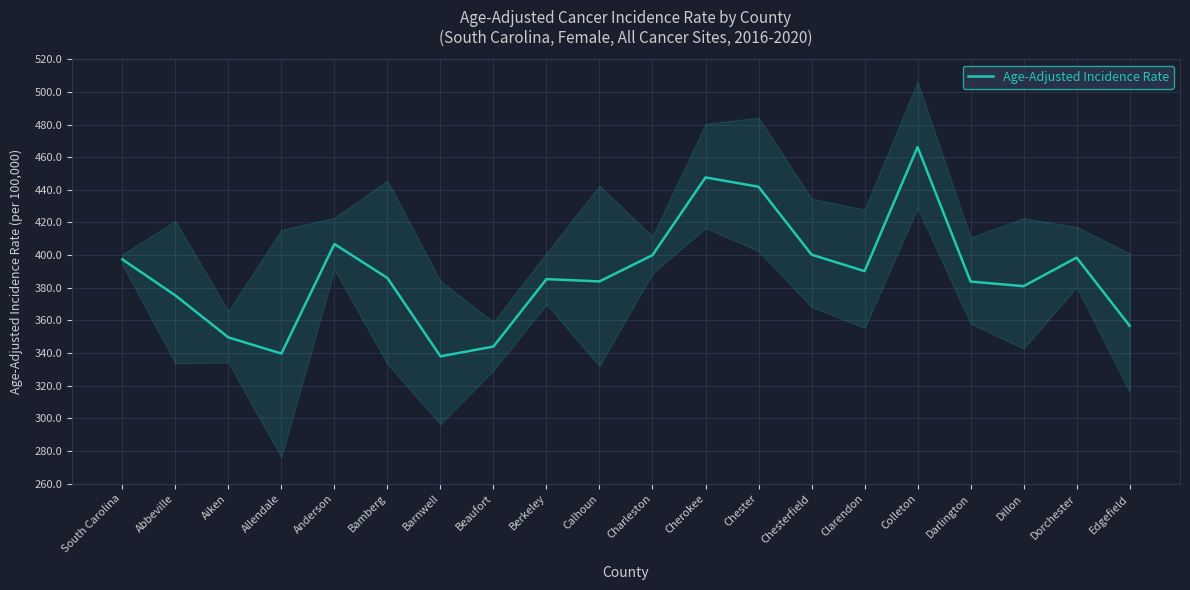

The value at Edgefield is 121.6. True or false?

False